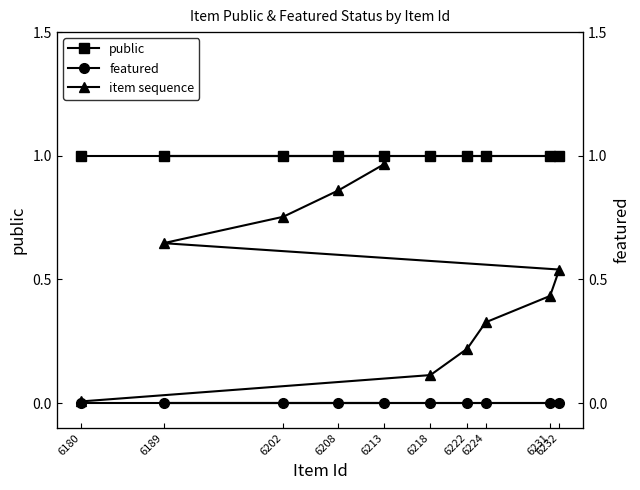

Is the value of public at 6213 greater than the value of featured at 6218?

Yes